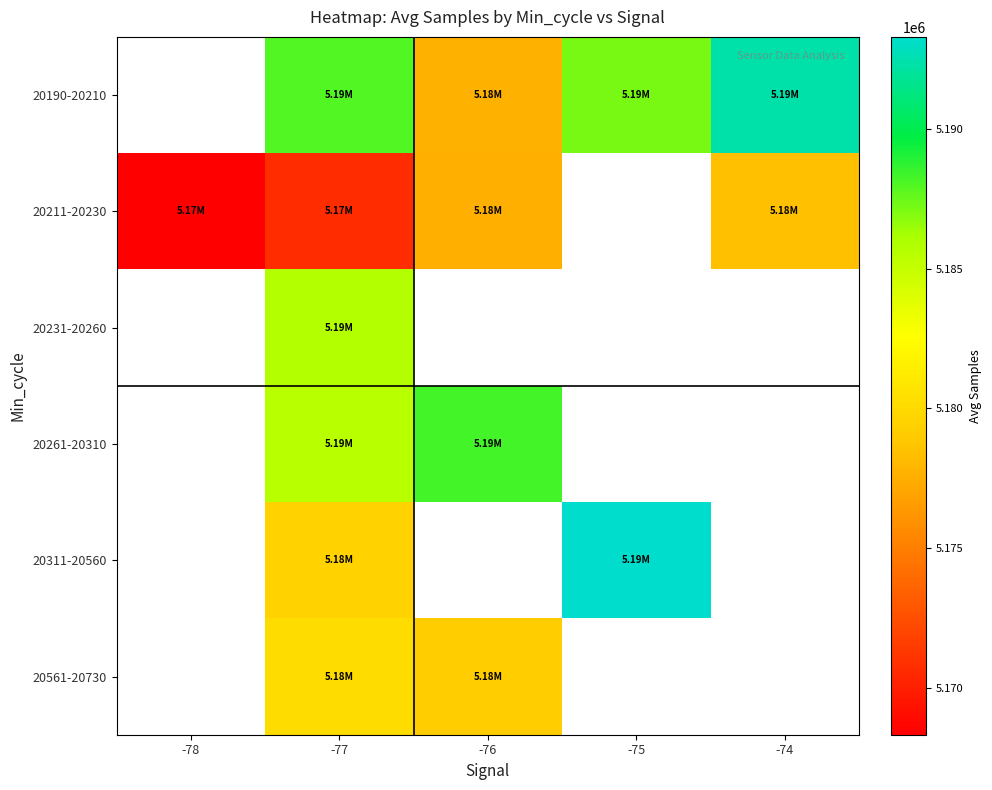

What is the approximate value of 20311-20560 at -77?

5179496.3